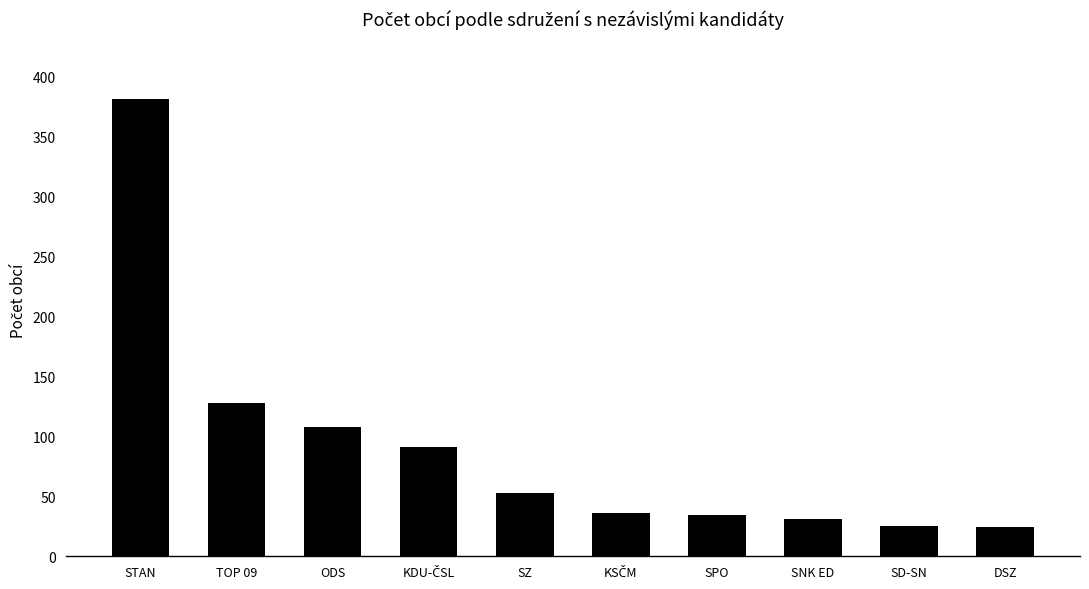

Approximately how many times larger is the value at ODS compared to SZ?

2.0